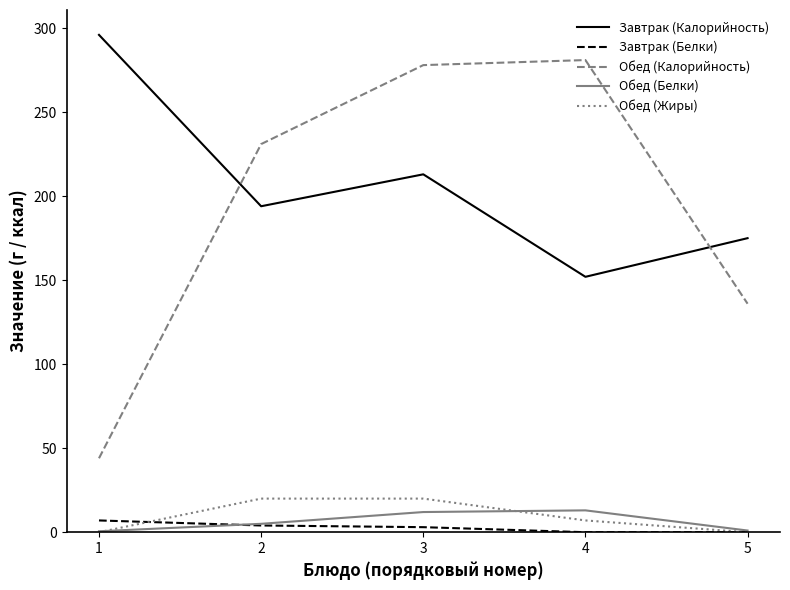

Is the value of Обед (Калорийность) at 5 greater than the value of Обед (Жиры) at 2?

Yes